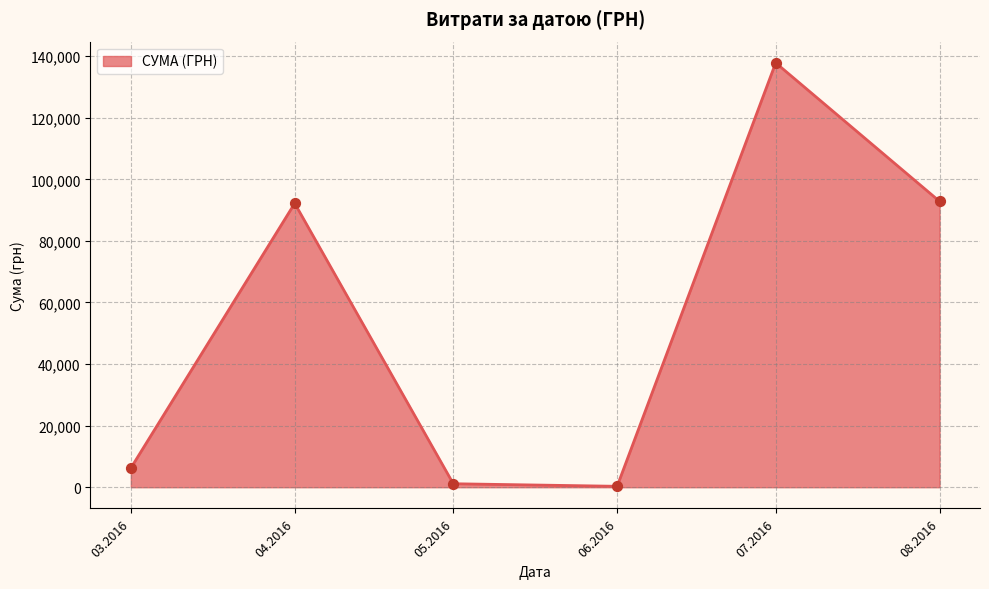

What is the change in value from 07.2016 to 08.2016?

-44986.3